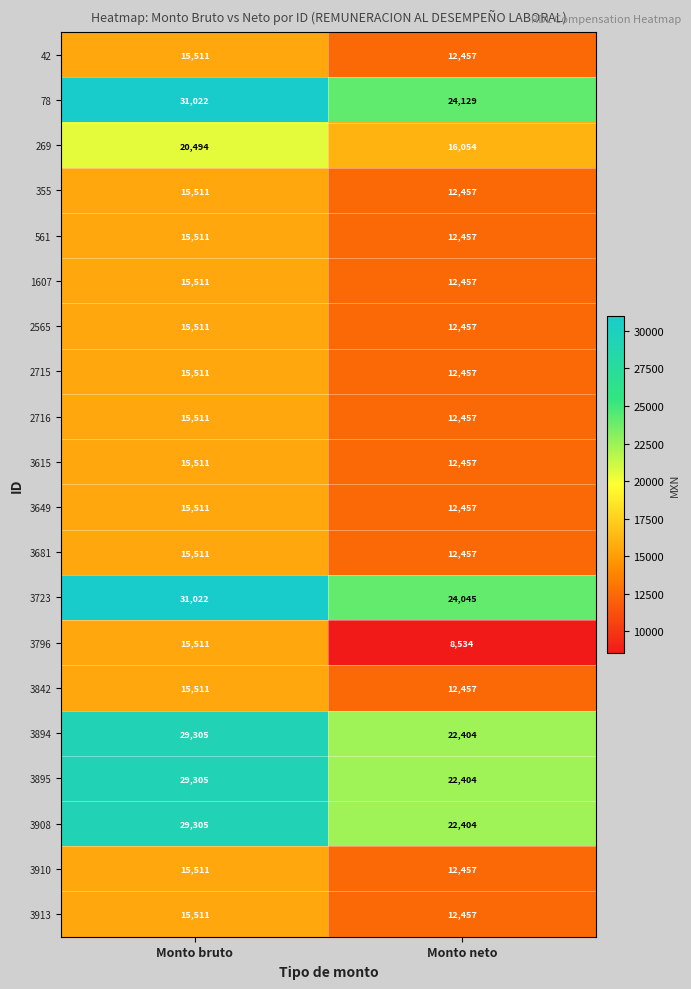

At which category is the sum across all series the highest?

Monto bruto